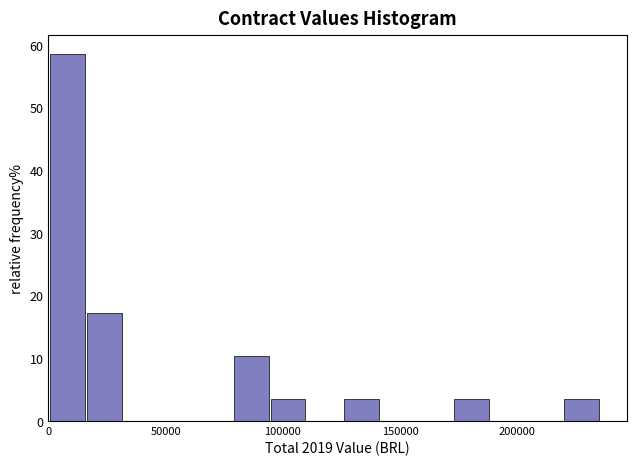

Read against the x-axis, roughly where is the centre of the tallest bar?

10000